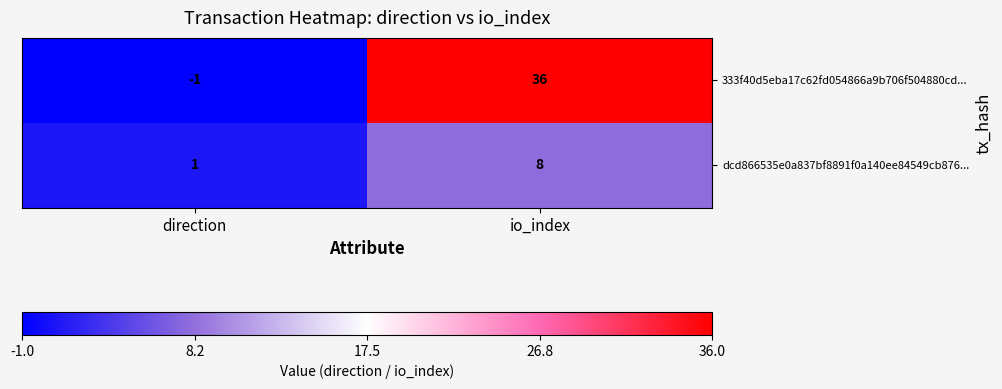

List the series in order of their peak value, lowest first.

dcd866535e0a837bf8891f0a140ee84549cb876..., 333f40d5eba17c62fd054866a9b706f504880cd...